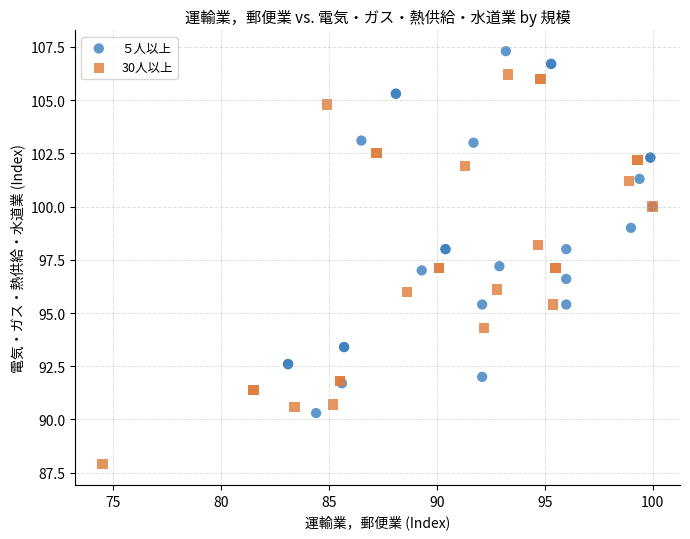

Which series contains the lowest Y value?

30人以上